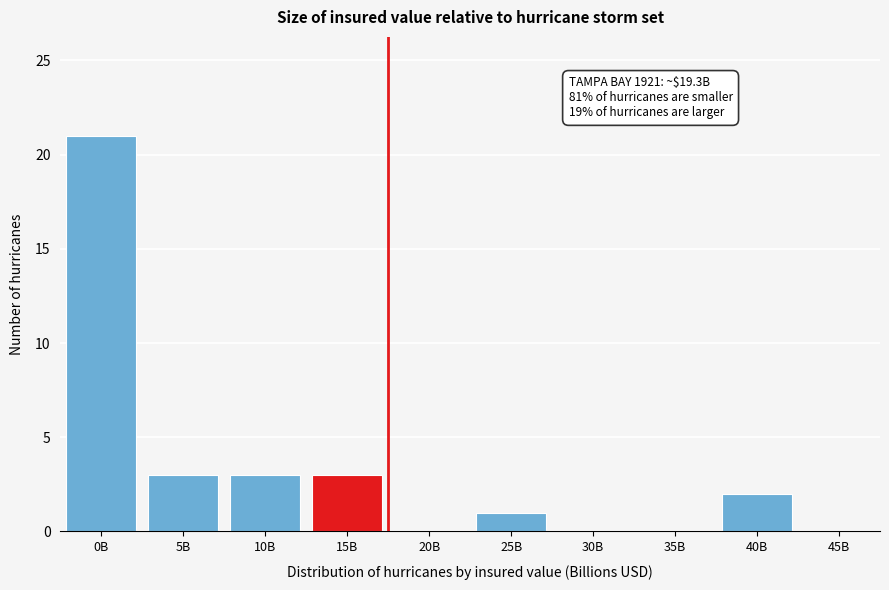

Reading left to right, what are all the values shown in this chart?

0B=21	5B=3	10B=3	15B=3	20B=0	25B=1	30B=0	35B=0	40B=2	45B=0